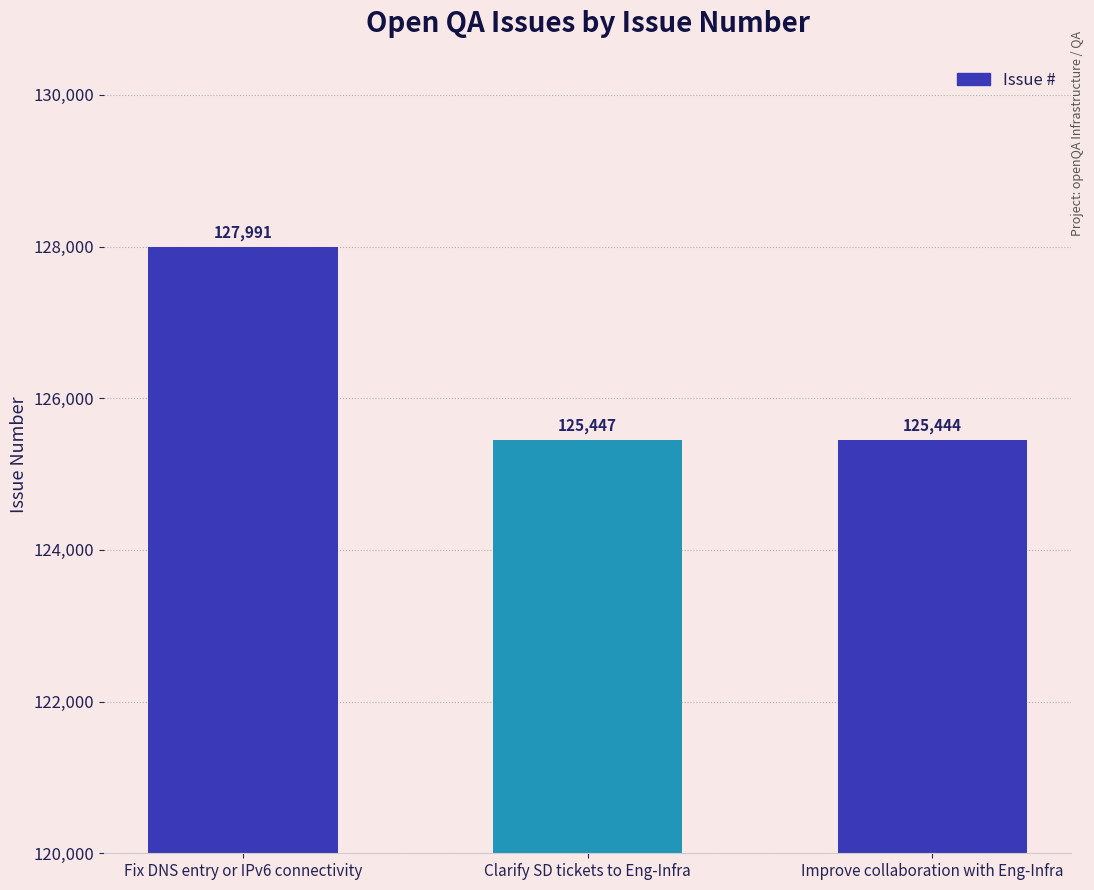

What is the greatest value displayed?

127991